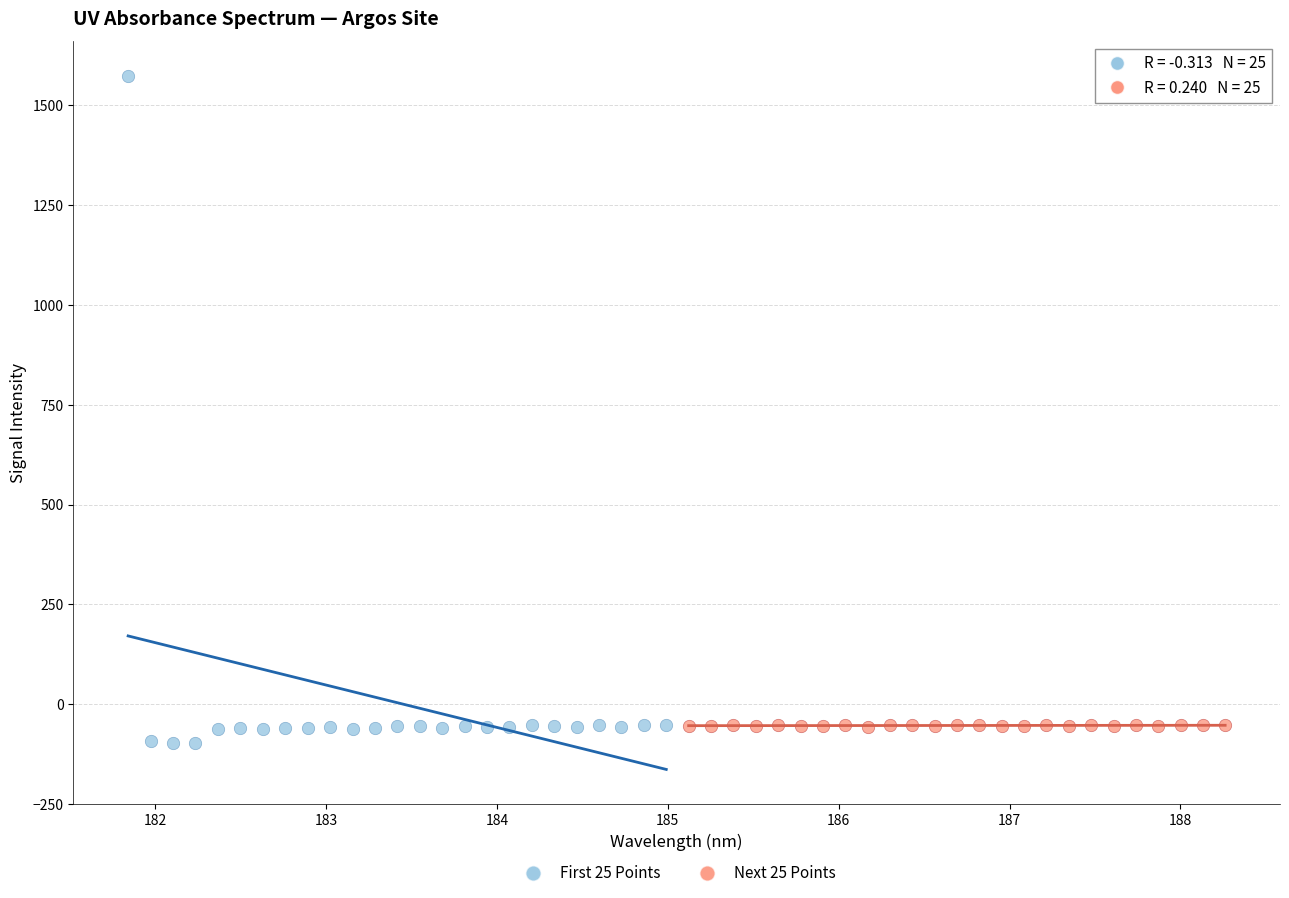

Which series has the largest Y range (max minus min)?

First 25 Points